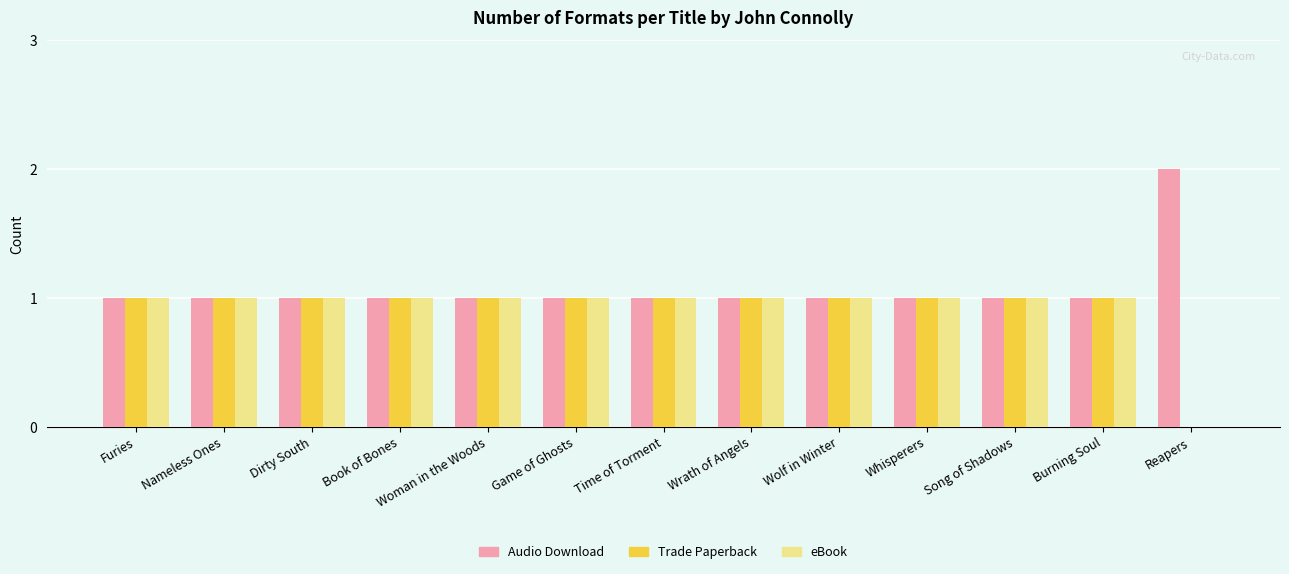

What is the sum of all Audio Download values?

14